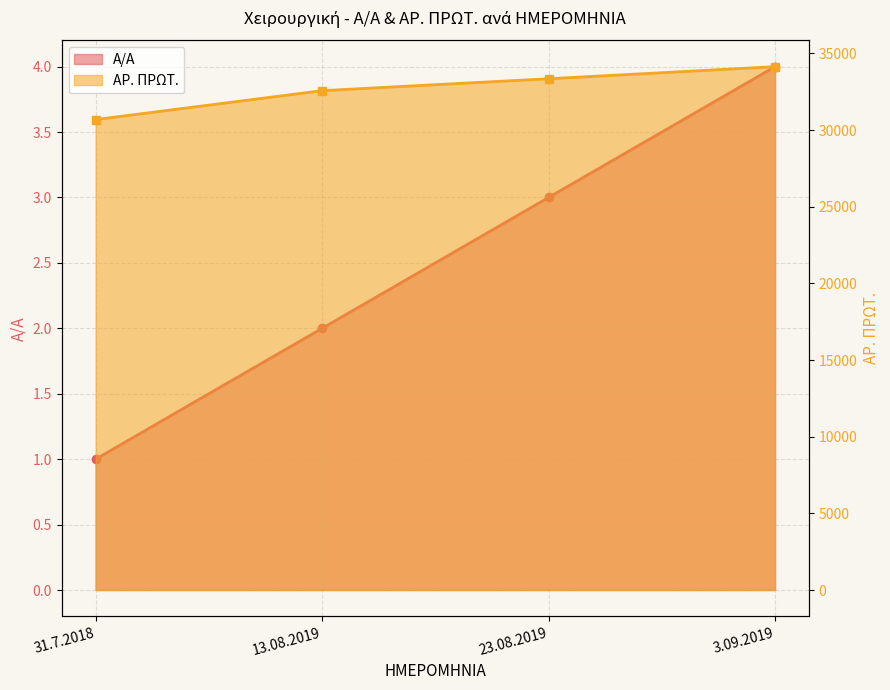

Which label corresponds to the largest value in the chart?

3.09.2019